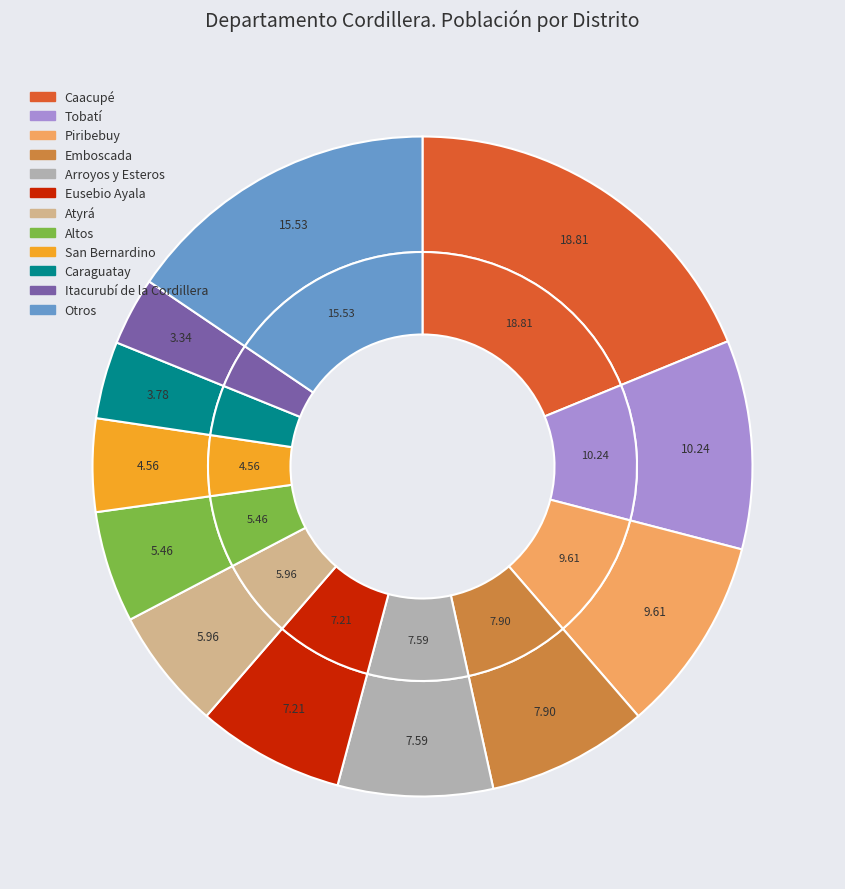

What percentage is the Caacupé slice, to the nearest percent?

19%